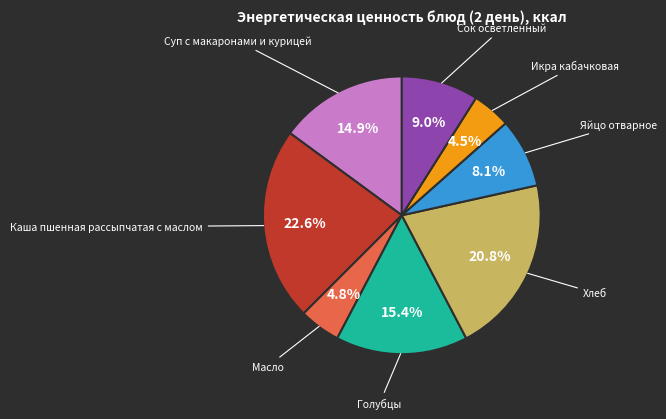

Is there any slice that represents more than half of the pie?

No